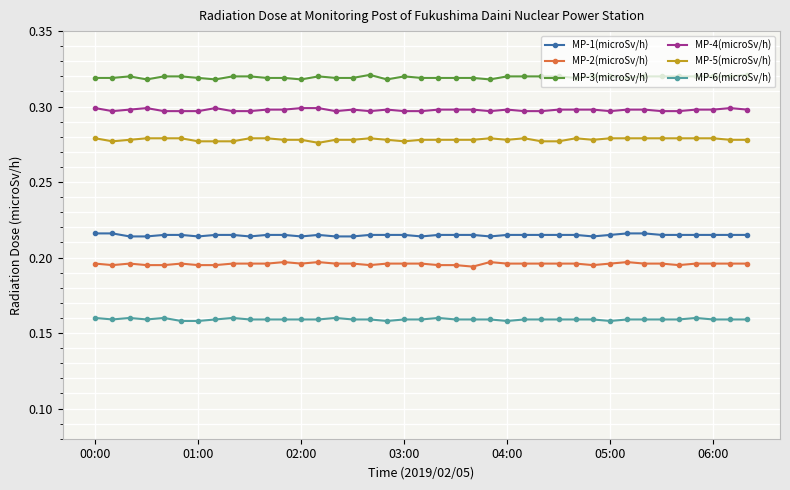

How many MP-1(microSv/h) values are between 0 and 1?

39